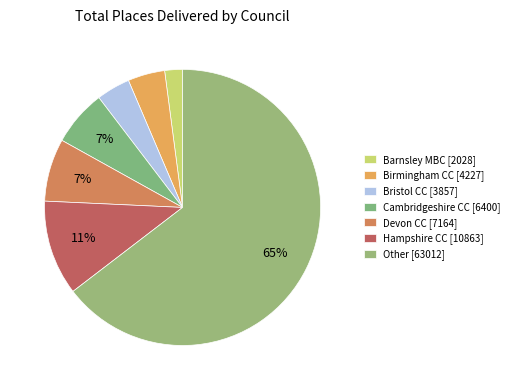

Count the number of slices in the pie.

7